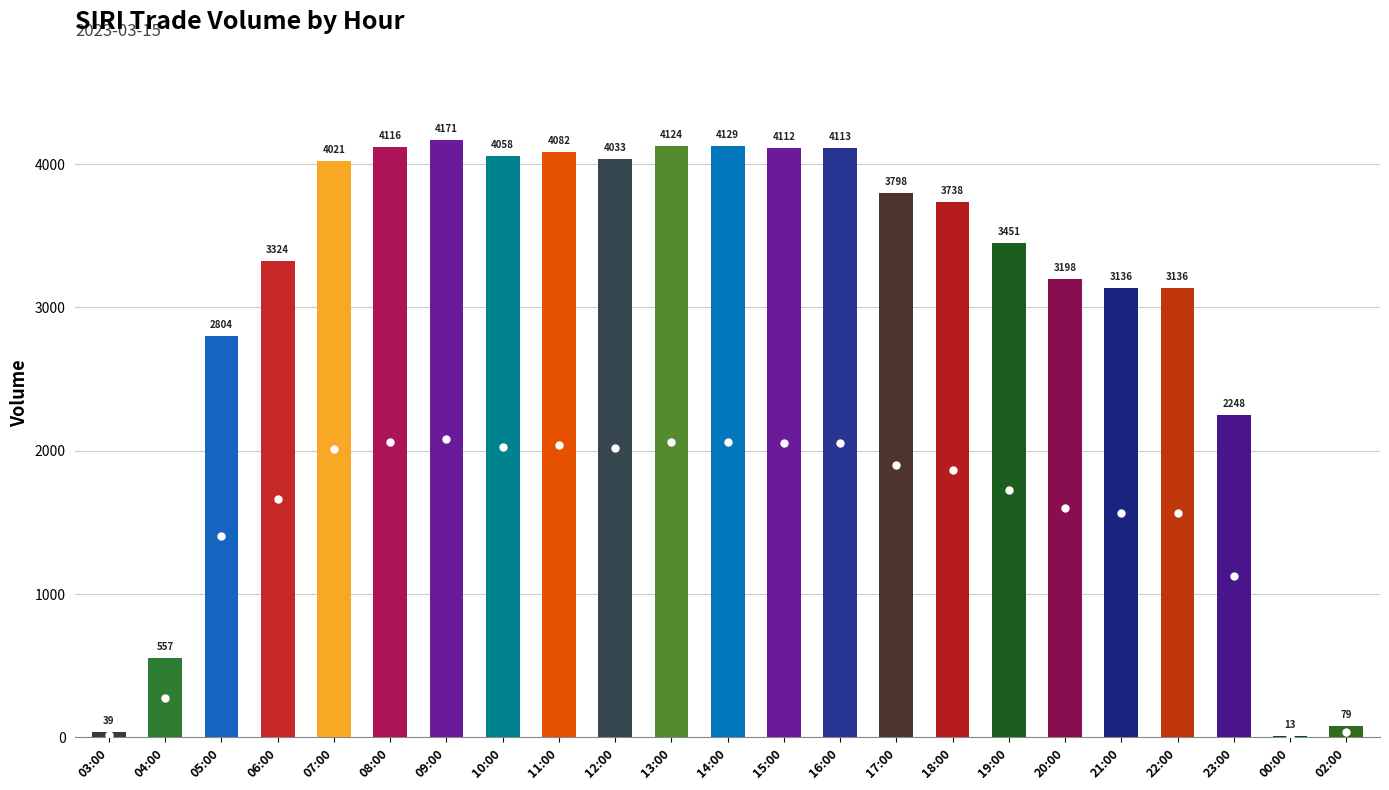

What is the sum of all values?

70480